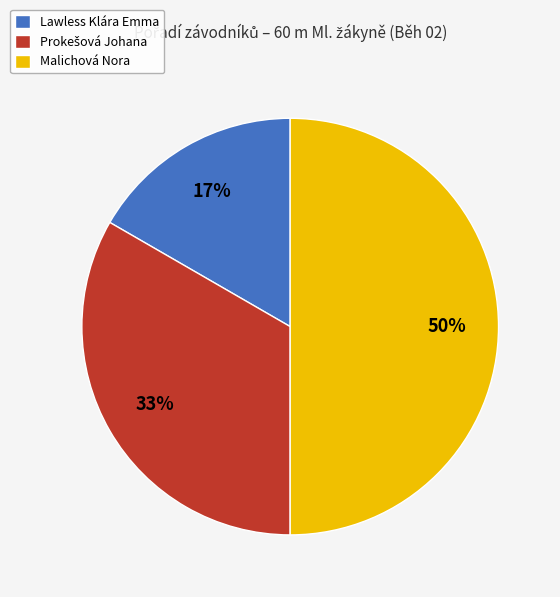

Does Lawless Klára Emma represent more than half of the total?

No